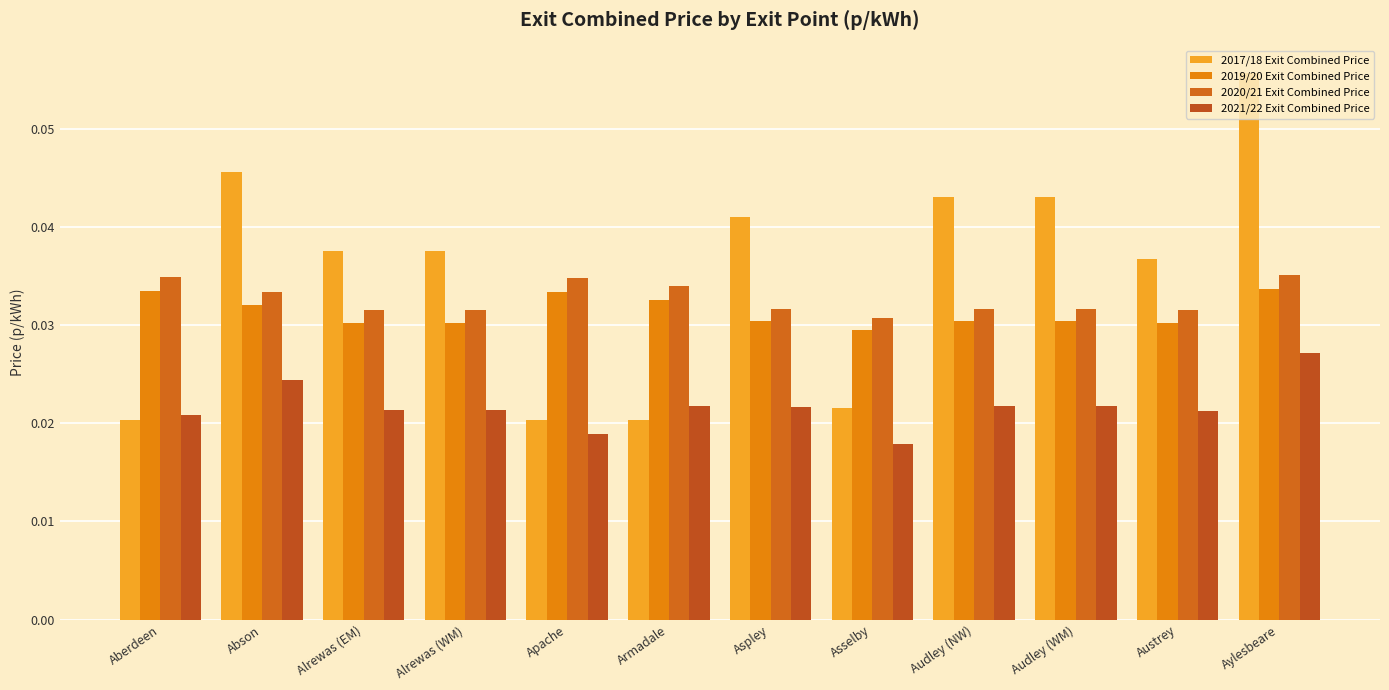

How many distinct data groups are displayed?

4